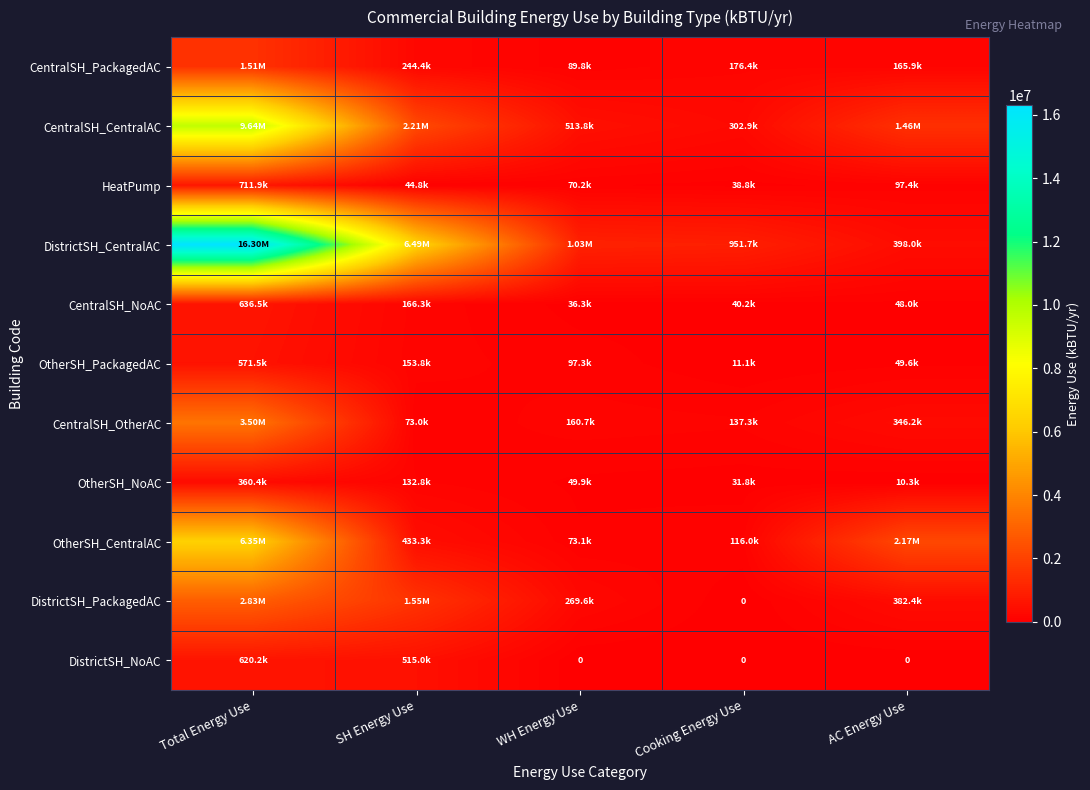

Which series has the largest total across all categories?

DistrictSH_CentralAC